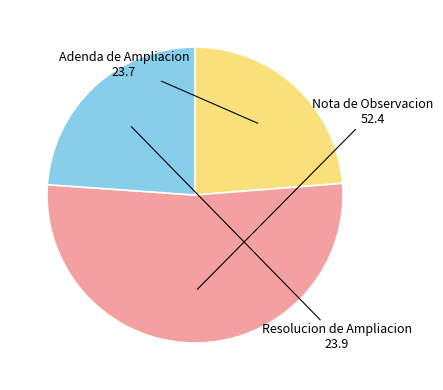

How many slices are in this pie chart?

3